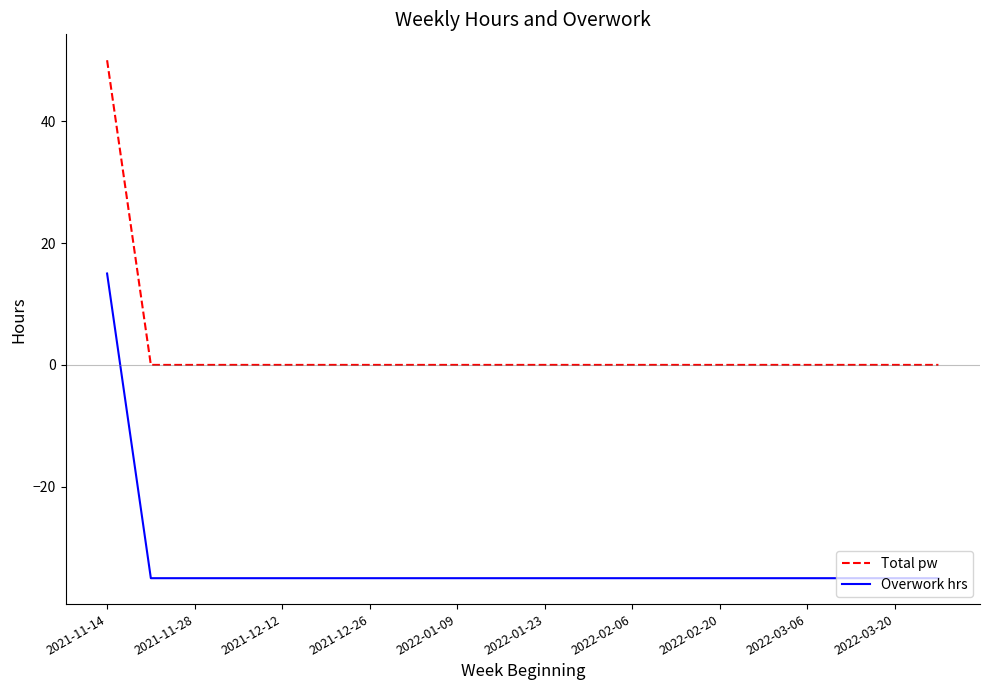

How many values in Overwork hrs are above zero?

1